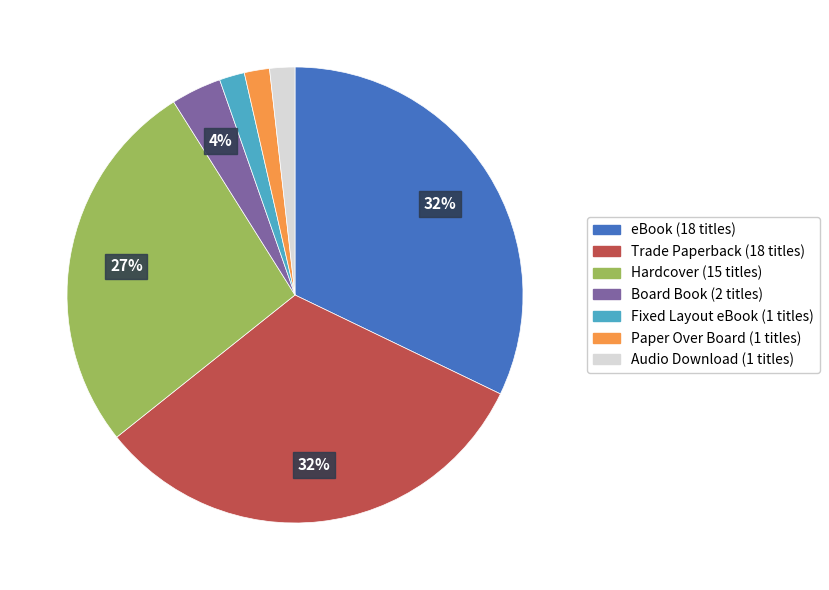

What is the ratio of the value at Board Book to the value at Trade Paperback?

0.1